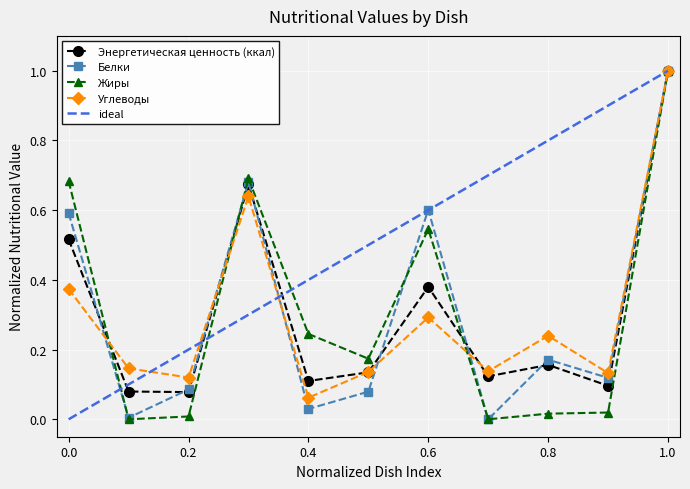

Which category has the highest value in the Углеводы series?

1.0